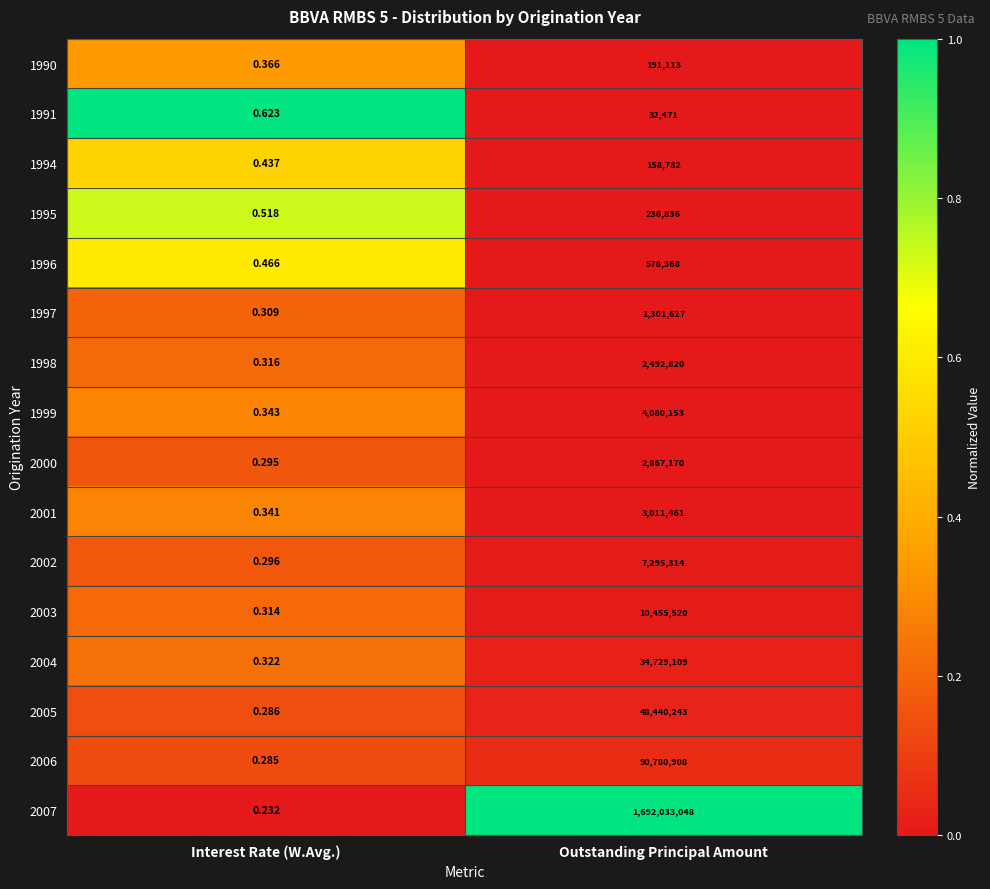

Is the value of 1994 at Outstanding Principal Amount greater than the value of 2002 at Interest Rate (W.Avg.)?

Yes